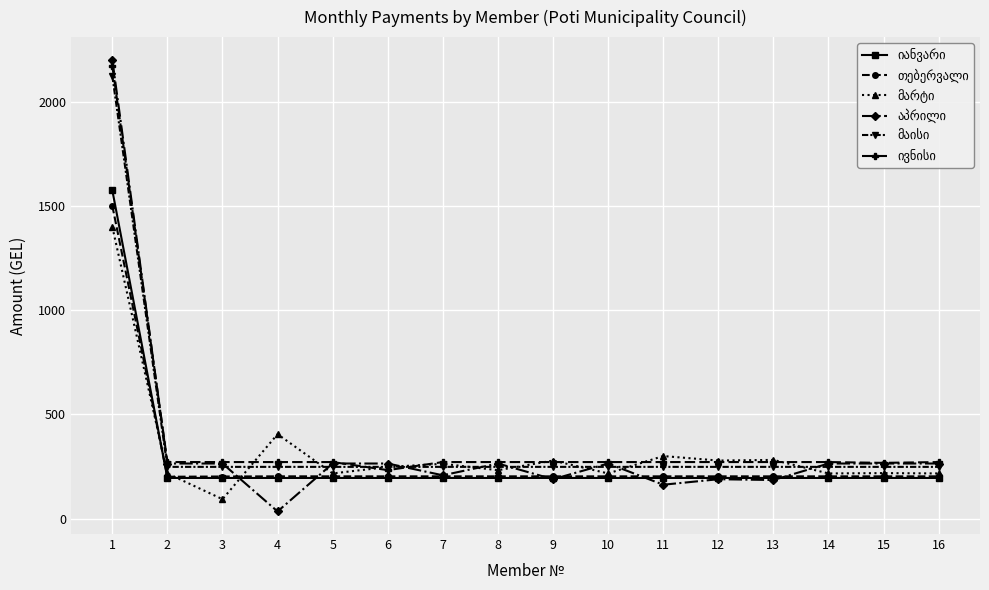

What is the total value across all series at 2?

1393.9